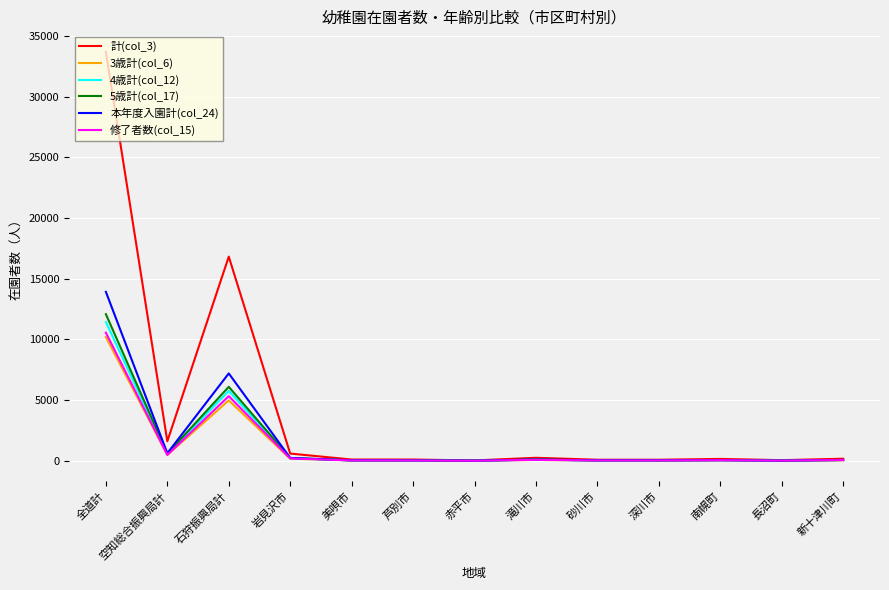

What position from the right is 深川市?

4